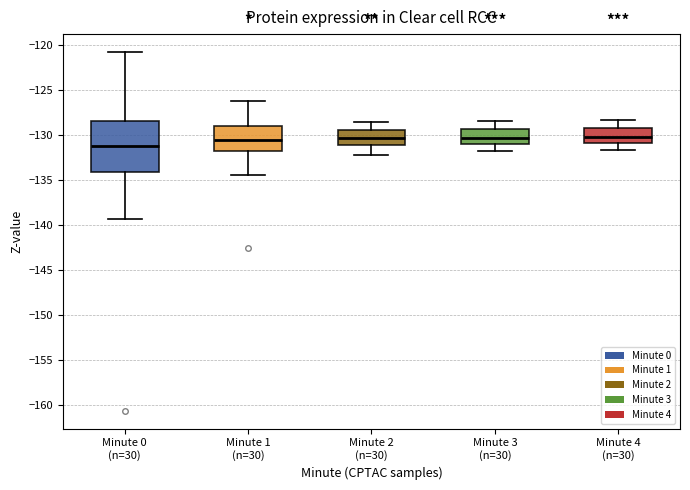

Reading left to right, read every box against the y-axis: the position of its median line, the range the box covers, and the ends of its whiskers. The values are not printed on the chart, so give them approximately, as read against the axis.

Minute 0 (n=30): median -131.0, box -134.0 to -128.5, whiskers -139.5 to -121.0
Minute 1 (n=30): median -130.5, box -131.5 to -129.0, whiskers -134.5 to -126.0
Minute 2 (n=30): median -130.0, box -131.0 to -129.5, whiskers -132.0 to -128.5
Minute 3 (n=30): median -130.0, box -131.0 to -129.5, whiskers -131.5 to -128.5
Minute 4 (n=30): median -130.0, box -131.0 to -129.0, whiskers -131.5 to -128.5